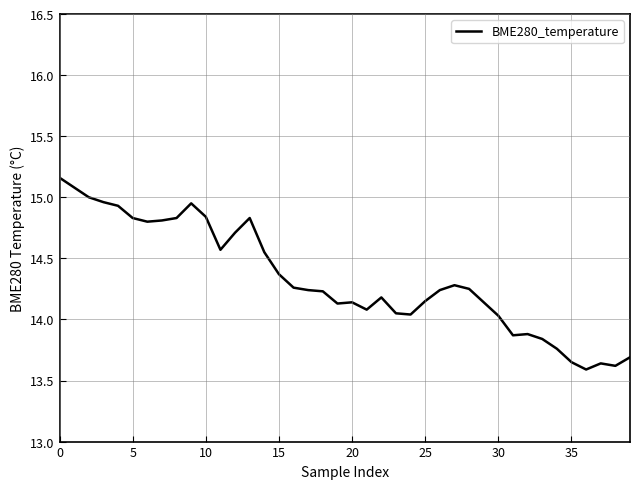

Where is the data nearest to the value 14?

30